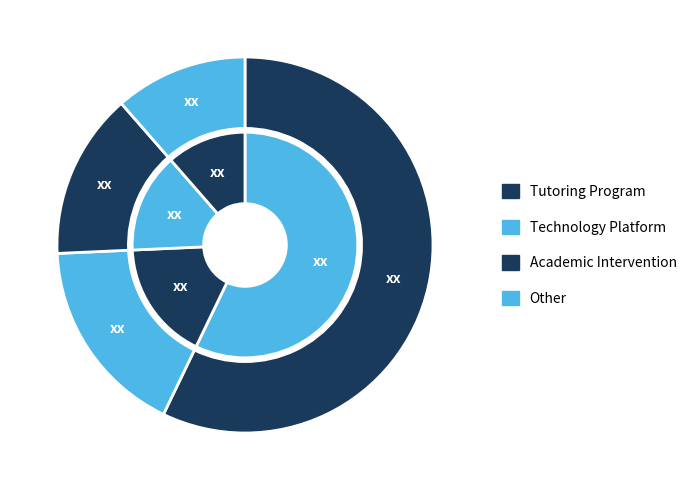

To the nearest percent, what is the difference between the largest and smallest slice percentages?

46%